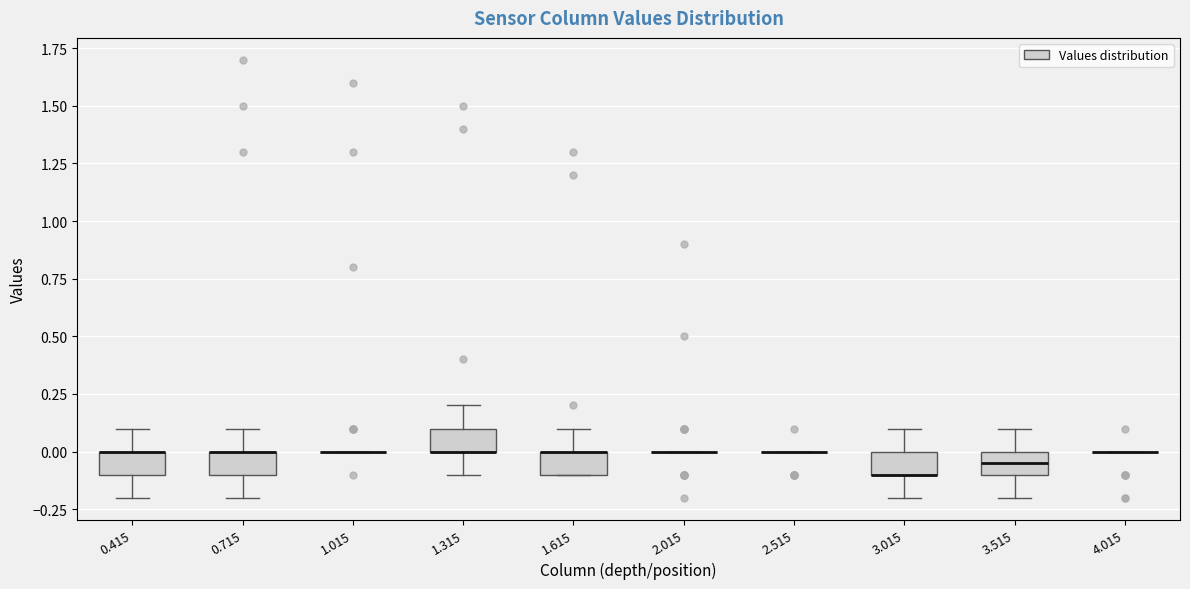

Reading left to right, transcribe this box plot: for each box, give where its median line is, the range the box spans, and where its two whiskers end, as read against the y-axis. The values are not printed on the chart, so give them approximately, as read against the axis.

0.415: median 0.00 (drawn on the box's upper edge), box -0.10 to 0.00, whiskers -0.20 to 0.10
0.715: median 0.00 (drawn on the box's upper edge), box -0.10 to 0.00, whiskers -0.20 to 0.10
1.015: box collapsed to a line at 0.00, whiskers 0.00 to 0.00
1.315: median 0.00 (drawn on the box's lower edge), box 0.00 to 0.10, whiskers -0.10 to 0.20
1.615: median 0.00 (drawn on the box's upper edge), box -0.10 to 0.00, whiskers -0.10 to 0.10
2.015: box collapsed to a line at 0.00, whiskers 0.00 to 0.00
2.515: box collapsed to a line at 0.00, whiskers 0.00 to 0.00
3.015: median -0.10 (drawn on the box's lower edge), box -0.10 to 0.00, whiskers -0.20 to 0.10
3.515: median -0.05, box -0.10 to 0.00, whiskers -0.20 to 0.10
4.015: box collapsed to a line at 0.00, whiskers 0.00 to 0.00